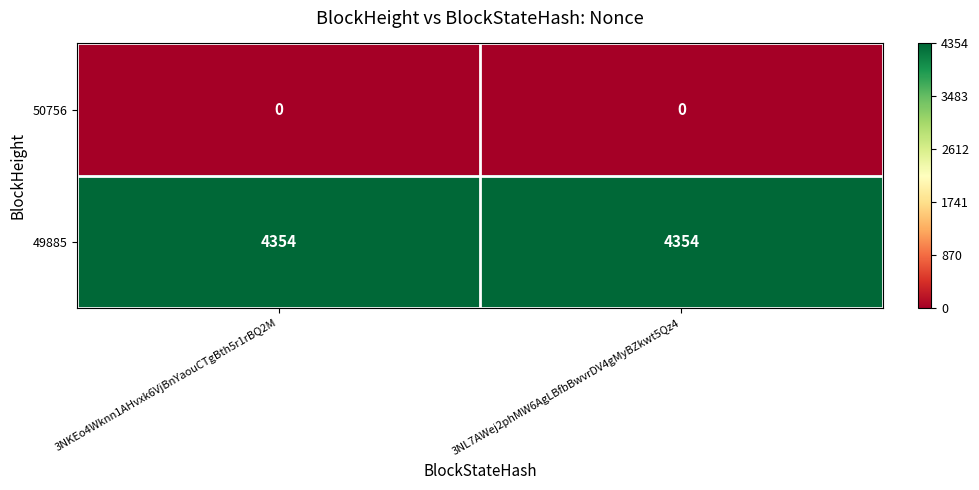

Which series has the largest total across all categories?

49885